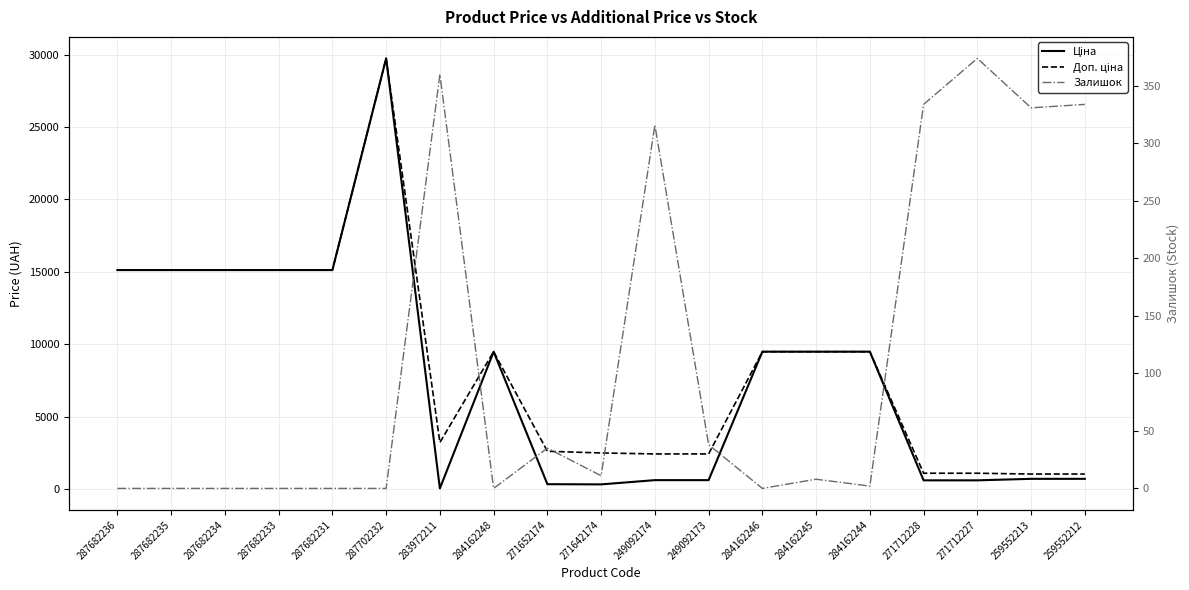

What is the label of the 6th point from the left?

287702232